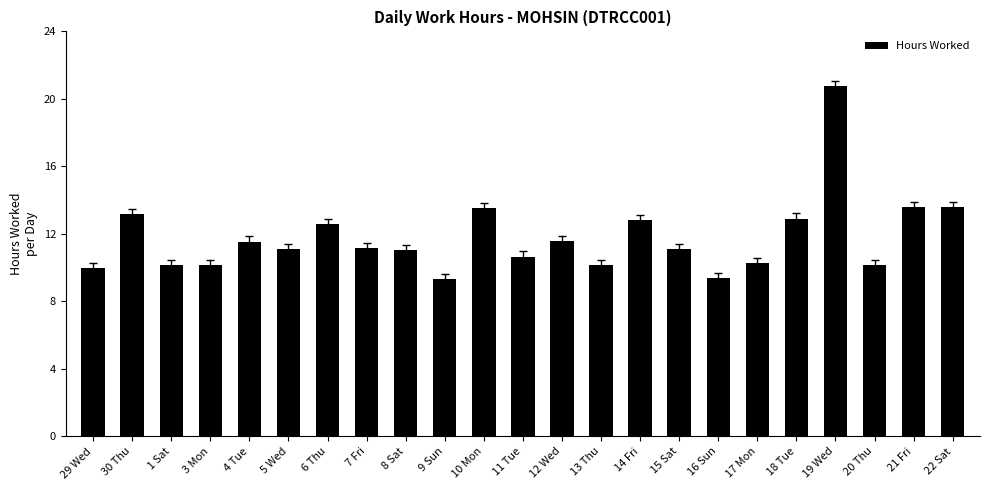

What is the average value?

11.8